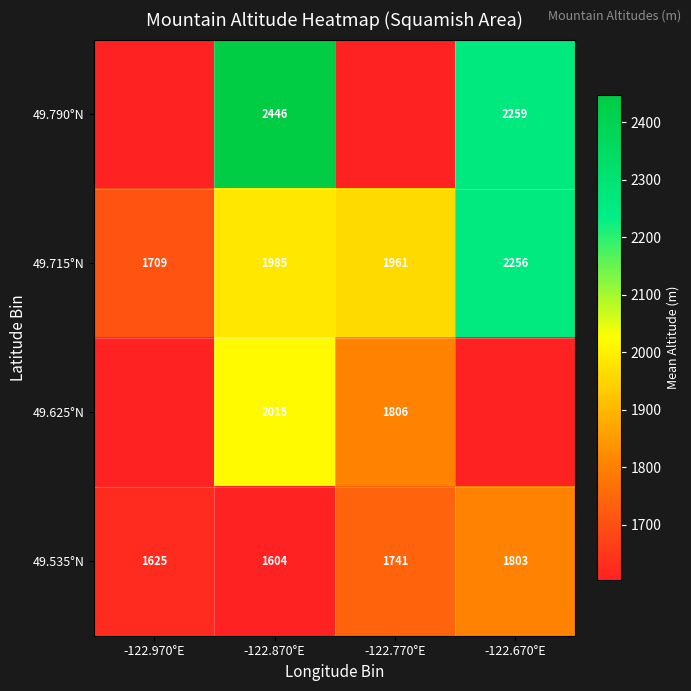

At which label does 49.535°N reach its peak?

-122.670°E